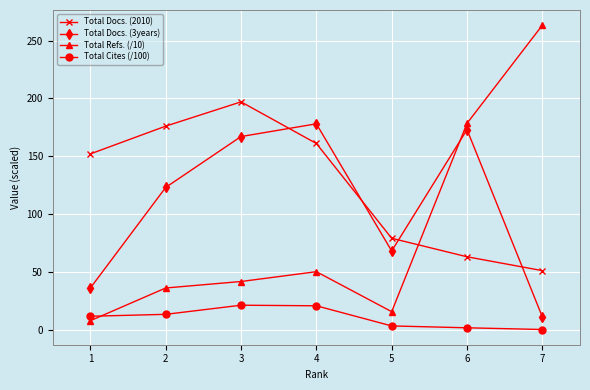

What is the minimum value for Total Refs. (/10)?

7.7